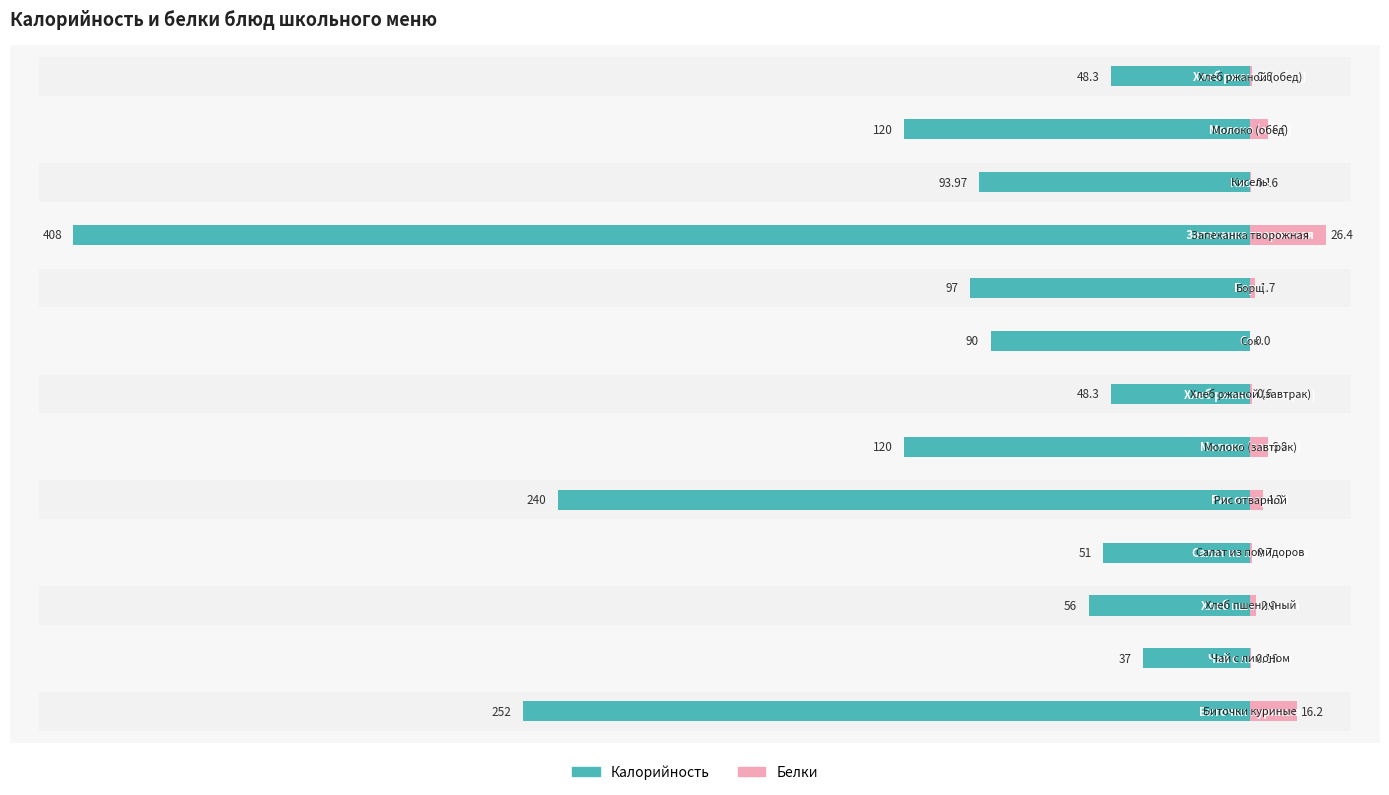

What is the difference between the Белки values at −100 and 7?

4.3